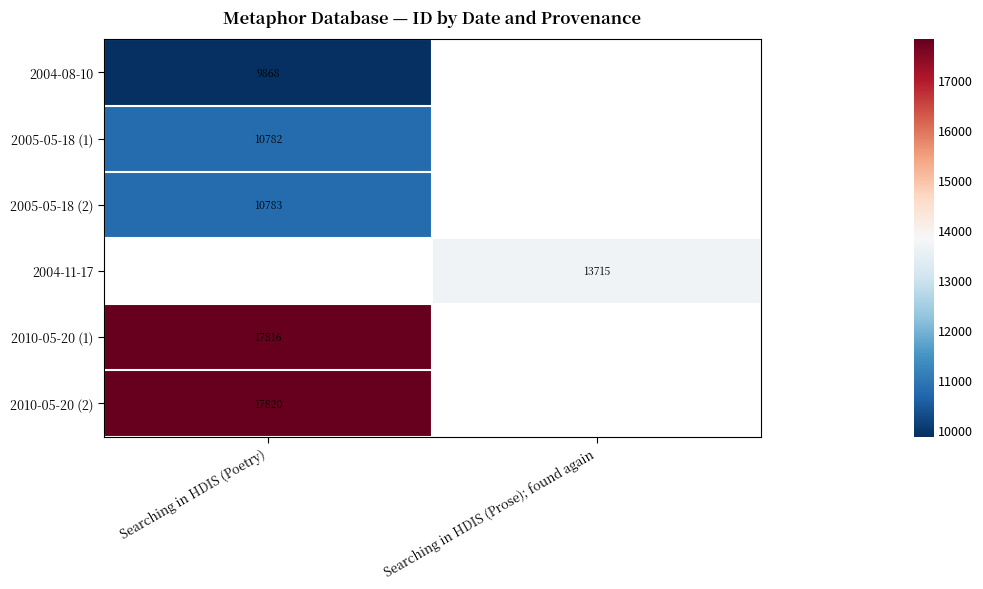

At how many categories does at least one series exceed 16424?

1